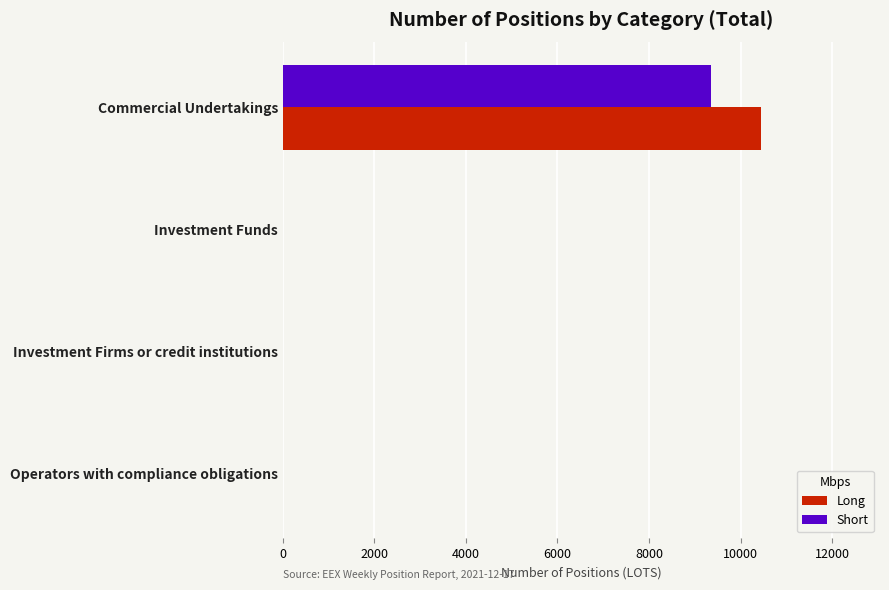

How many data points in Long are above 0?

1